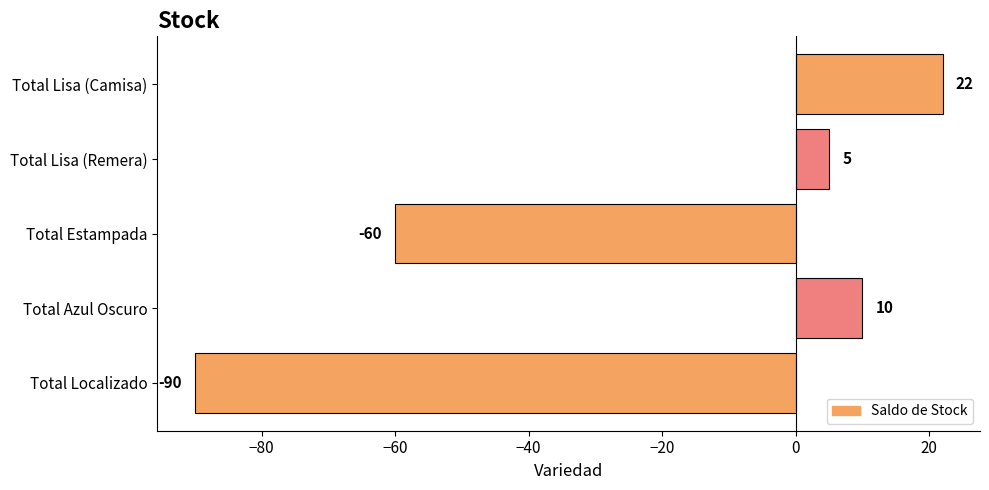

True or false: the data shows 22 at Total Lisa (Camisa).

True